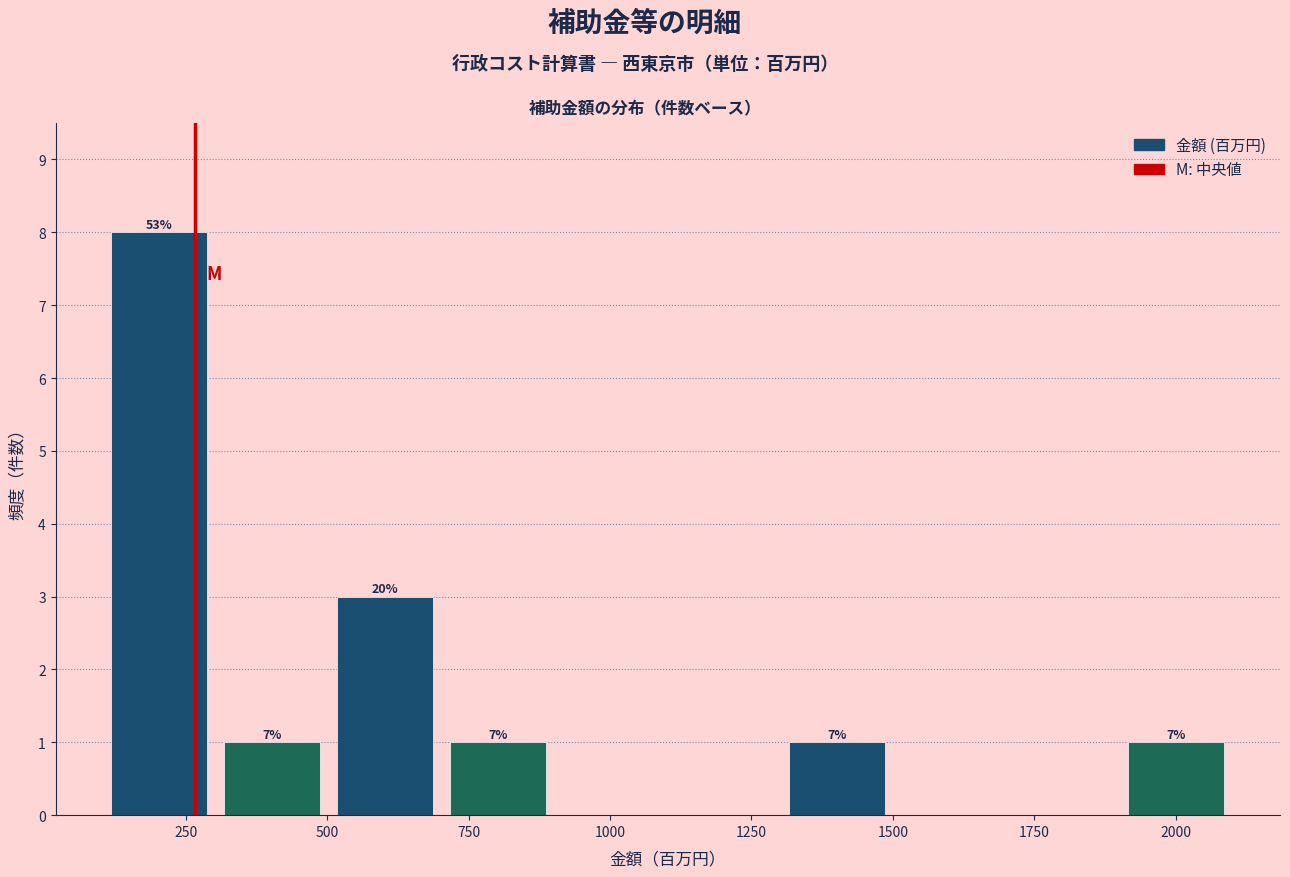

Read against the x-axis, roughly where is the centre of the tallest bar?

200